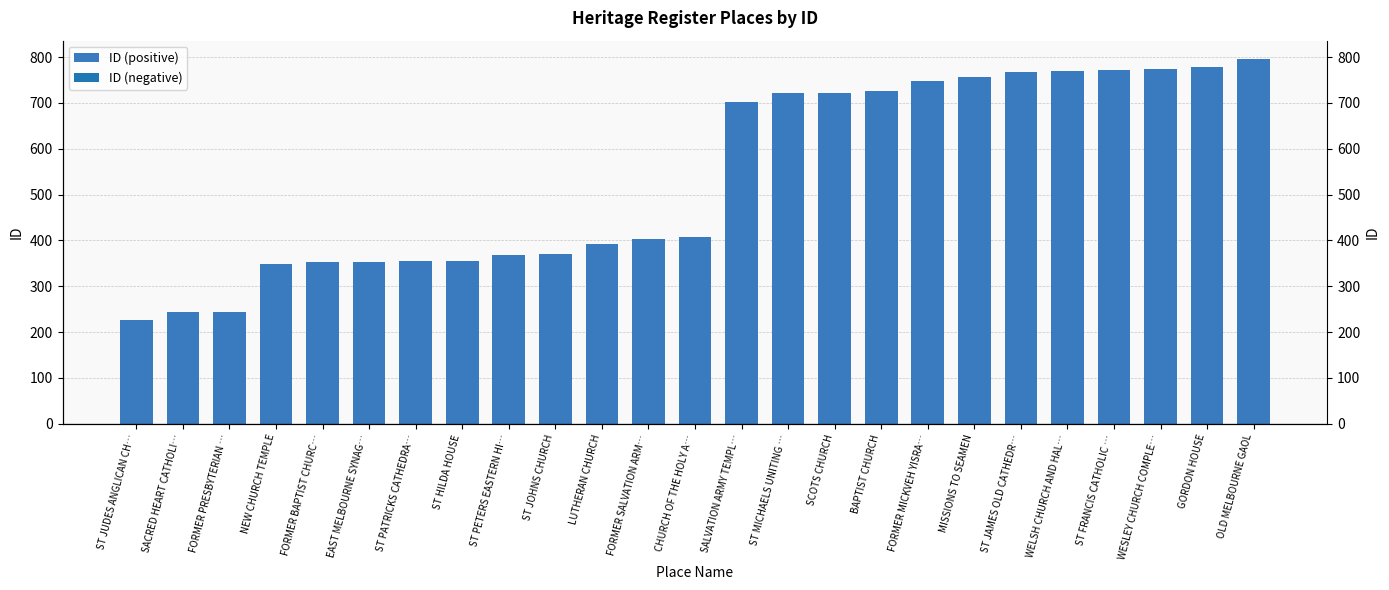

What value does the data have at SCOTS CHURCH, to the nearest 100?

700